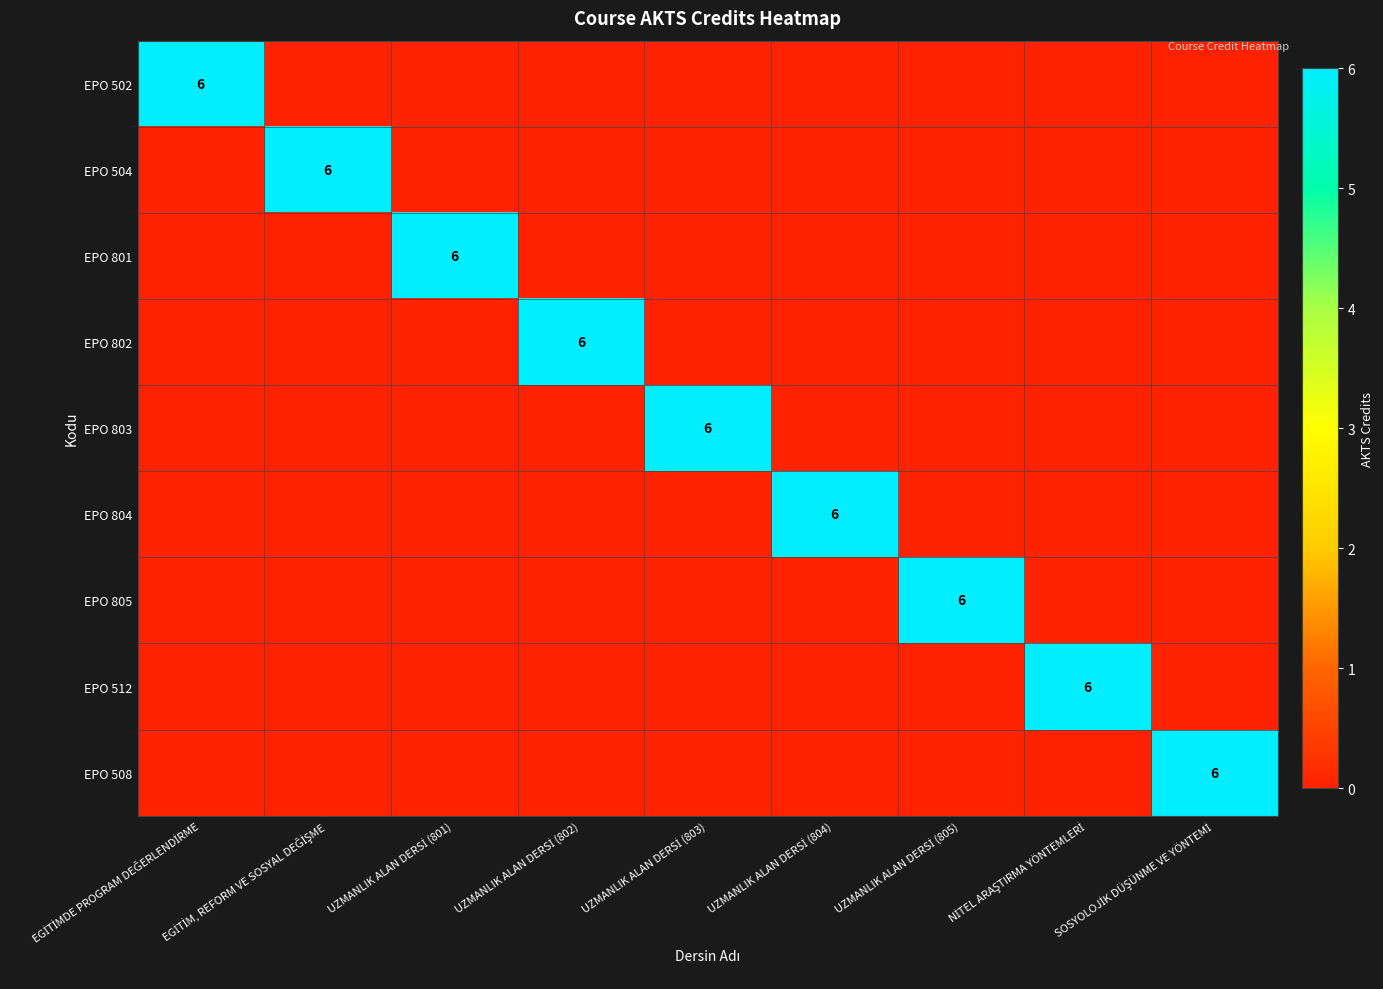

At which category is the sum across all series the highest?

EGİTİMDE PROGRAM DEĞERLENDİRME